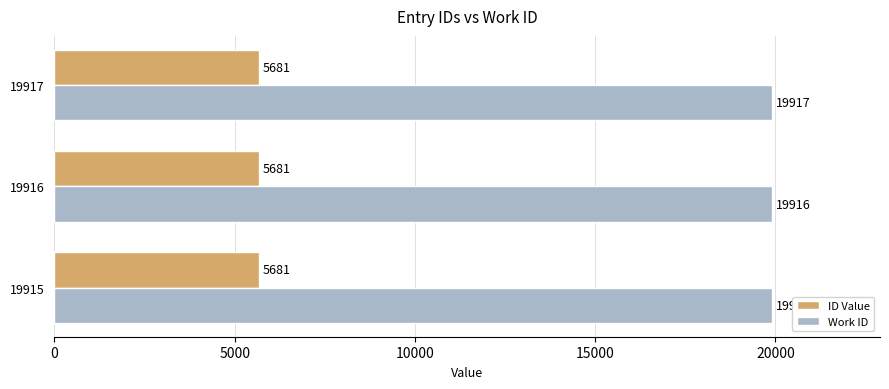

List the series in order of their overall mean, lowest first.

ID Value, Work ID